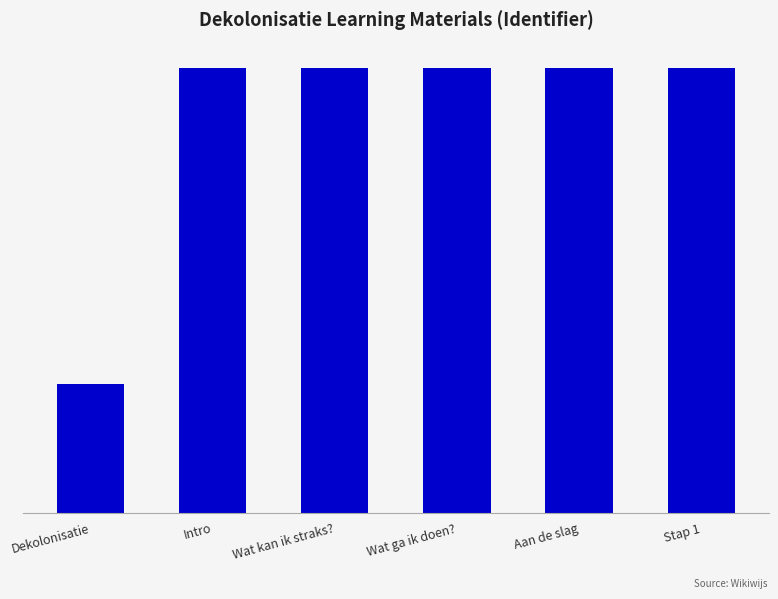

Reading left to right, extract all data points from this chart.

1791859	6200037	6200039	6200041	6200043	6200044